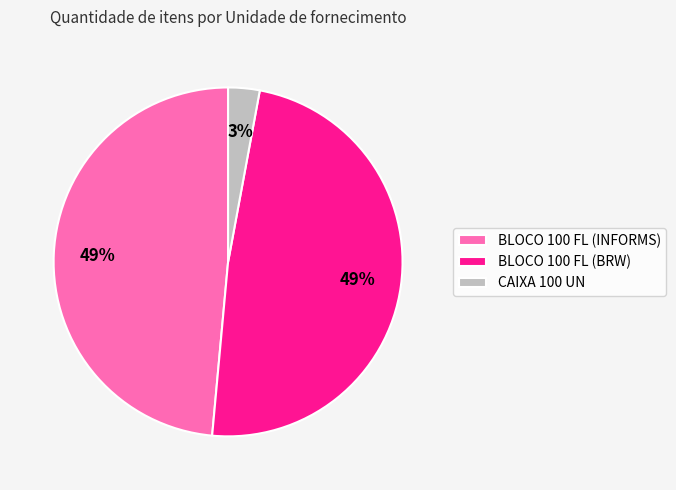

Is there any slice that represents more than half of the pie?

No